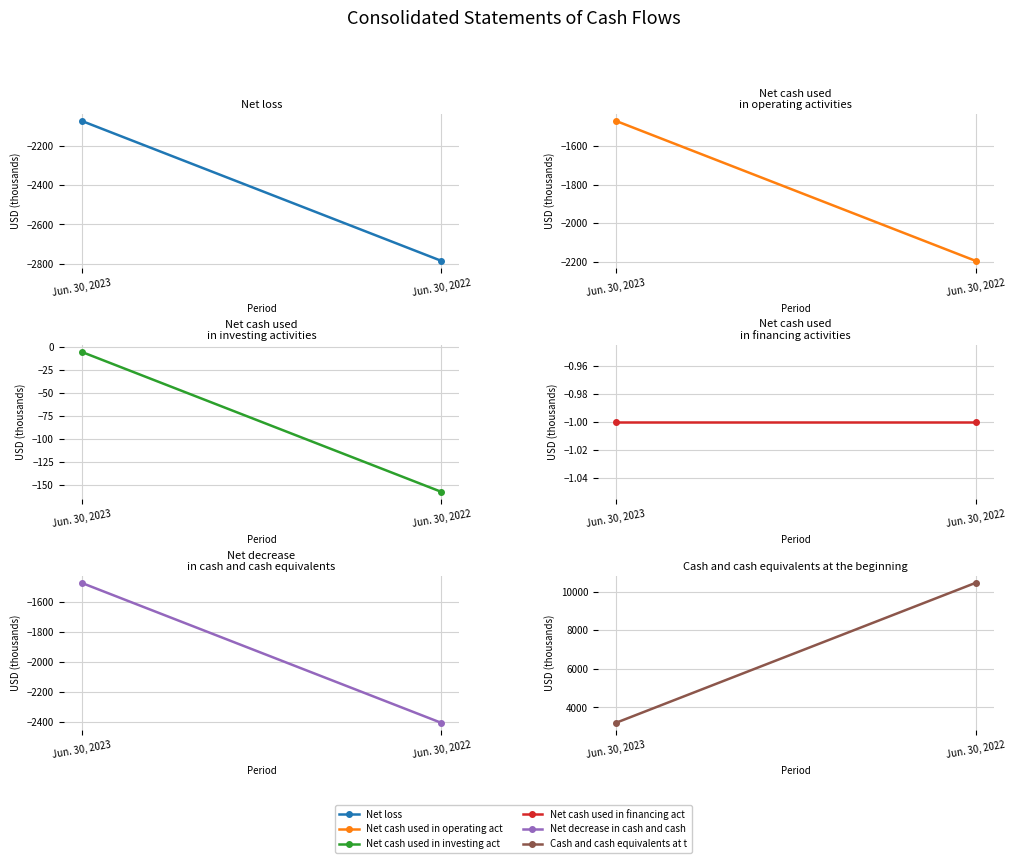

What is the average value of the Net cash used in operating activities series?

-1832